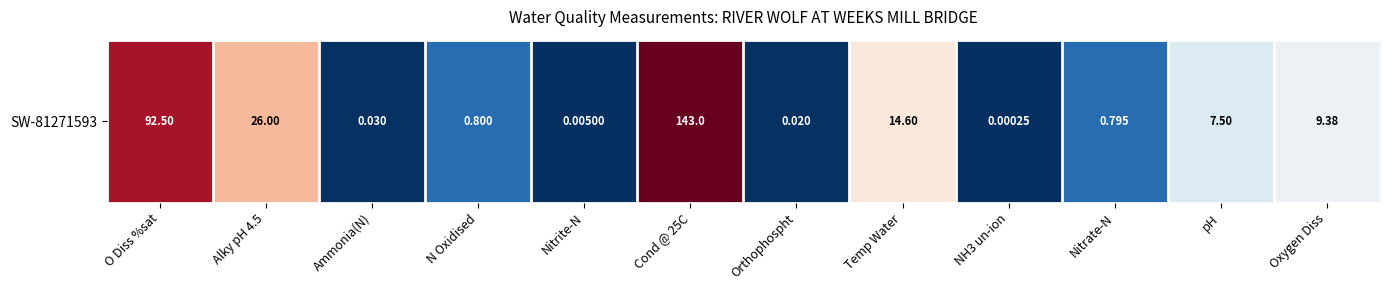

The chart shows a value of 0.6 at NH3 un-ion. True or false?

False